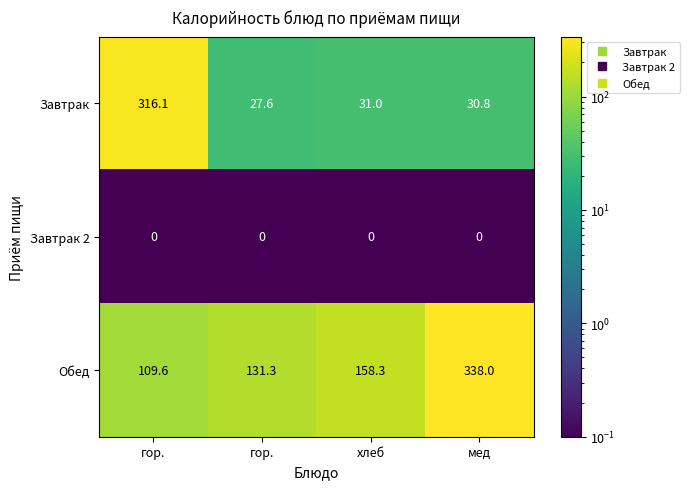

How many values in the Обед series exceed 158?

2